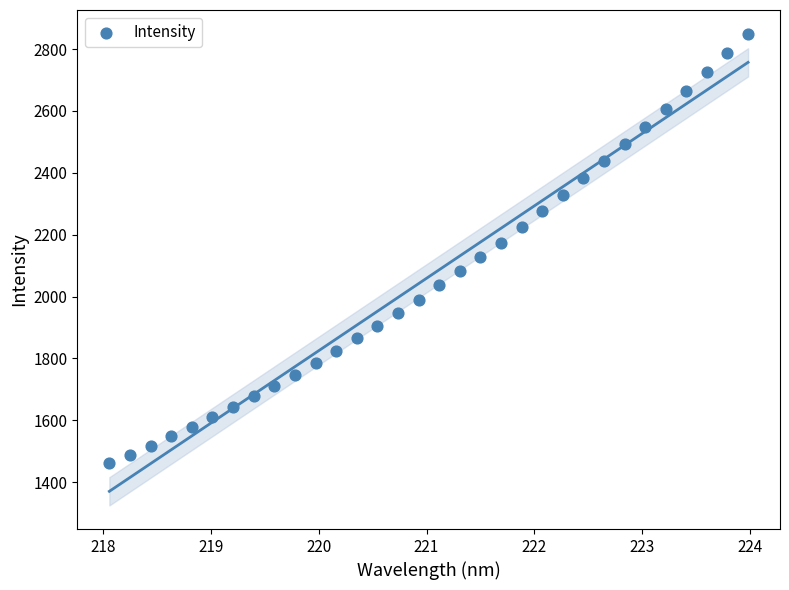

What is the range of X values (max minus min)?

5.9